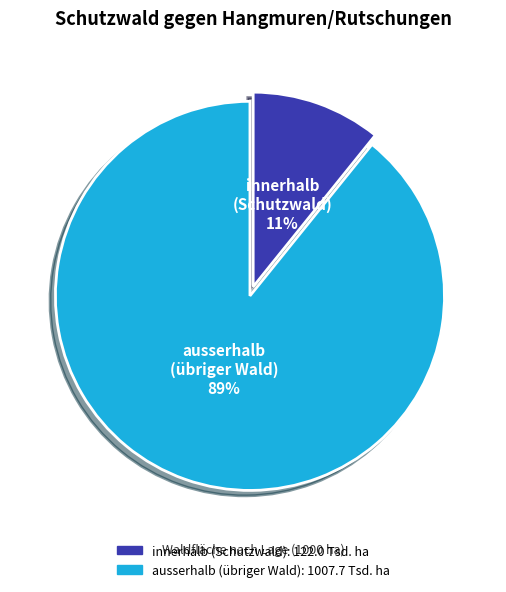

Is innerhalb the majority of the pie?

No